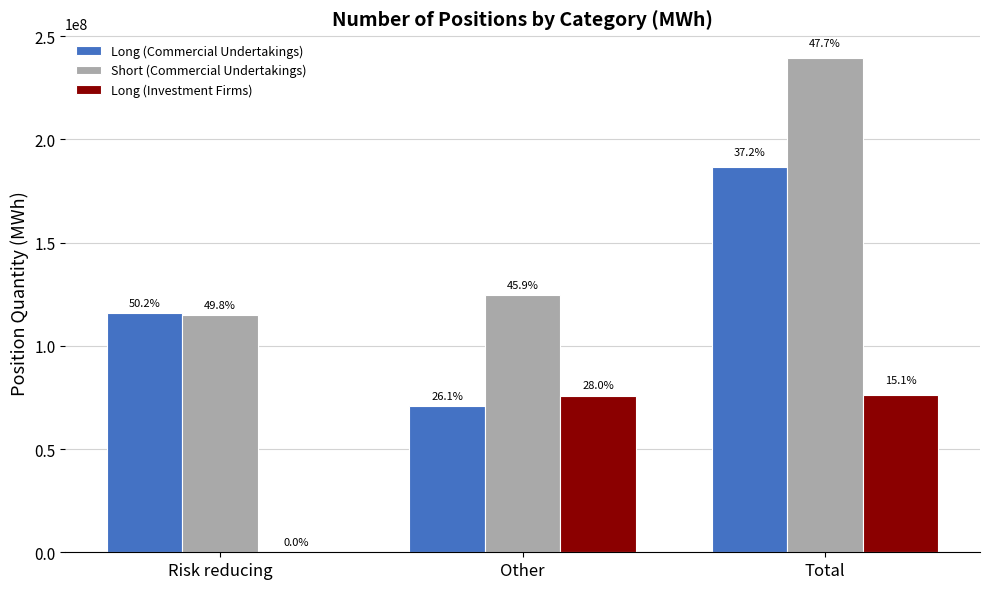

What is the sum of all Long (Investment Firms) values?

151914662